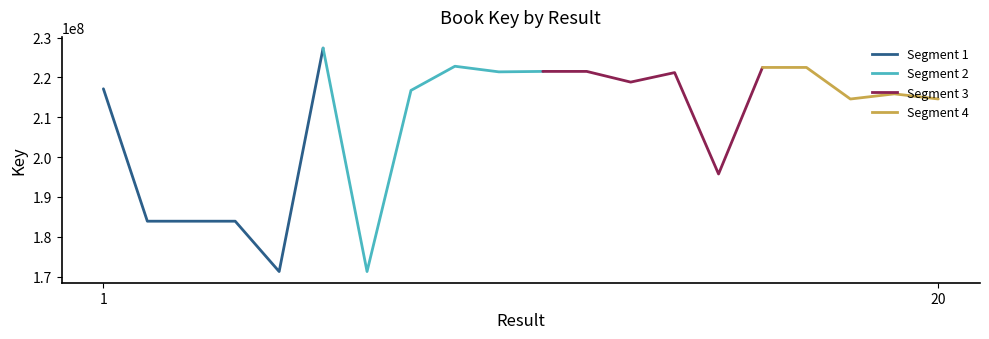

List the labels in order of value, largest first.

6, 9, 17, 16, 11, 12, 10, 14, 13, 1, 8, 19, 20, 18, 15, 2, 3, 4, 5, 7